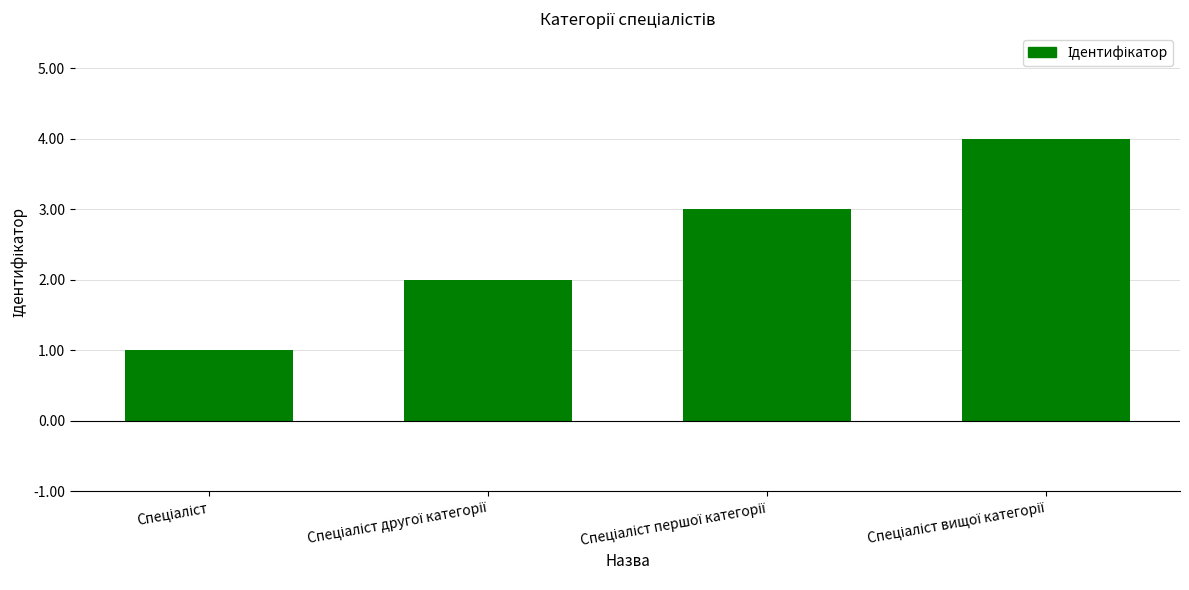

Reading left to right, what are all the values shown in this chart?

1	2	3	4